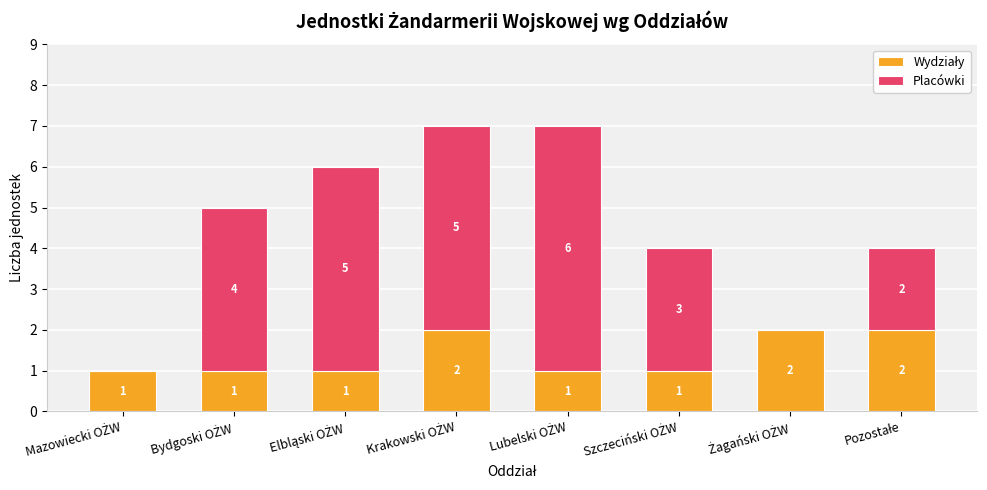

How many data points does each series have?

8